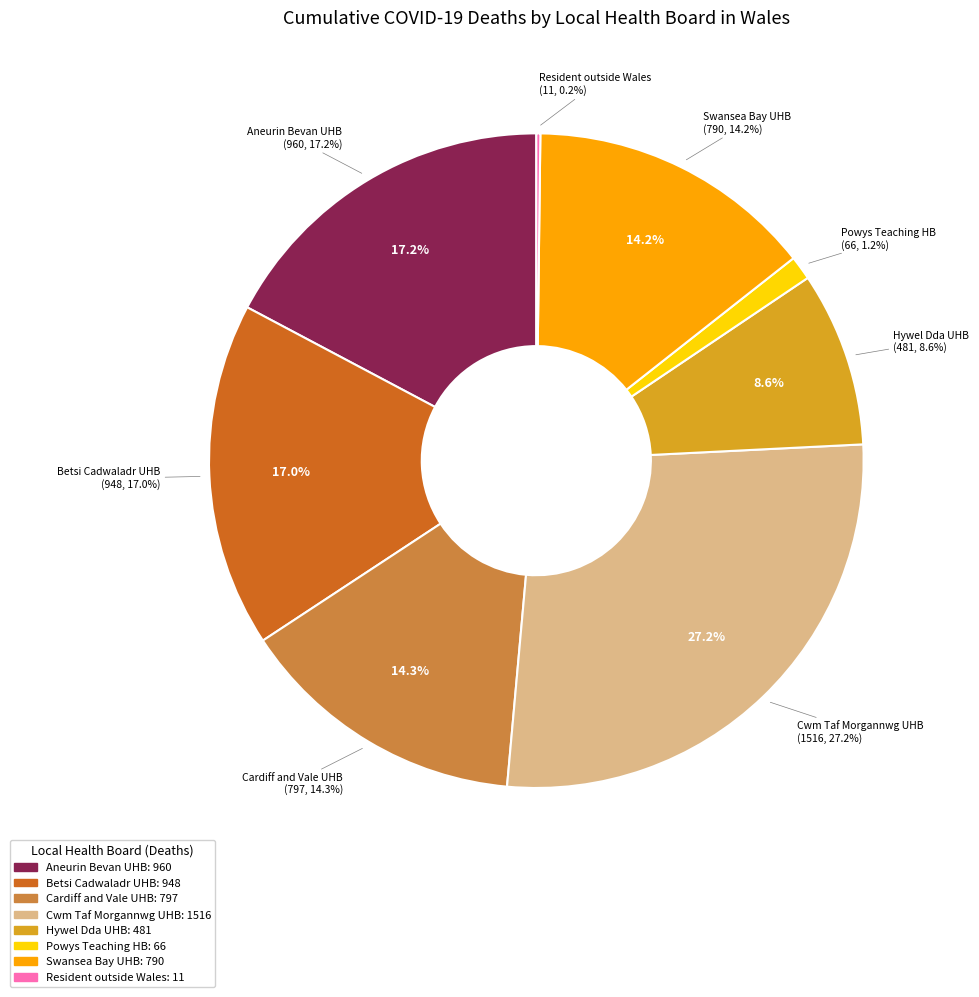

True or false: Swansea Bay University Health Board accounts for 24% of the total.

False